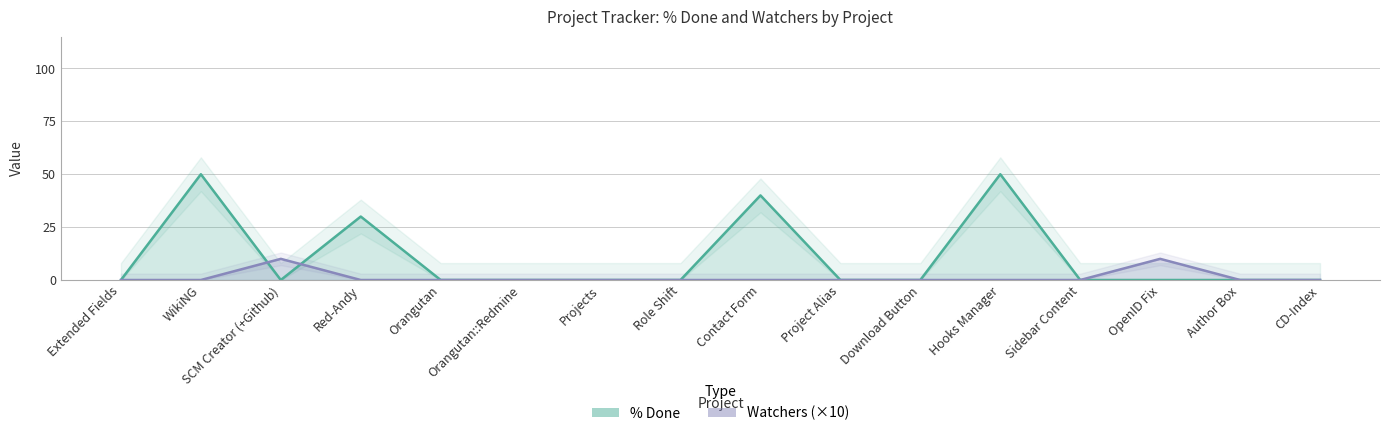

Which series has the widest spread of values?

% Done